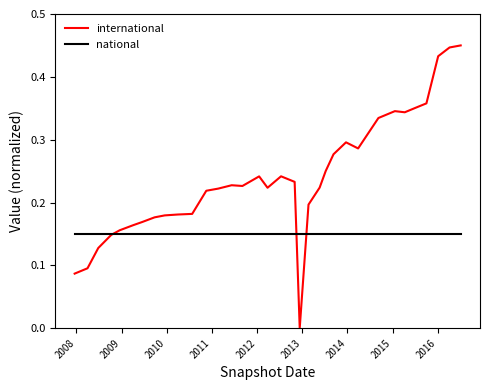

List the series in order of their overall mean, lowest first.

national, international